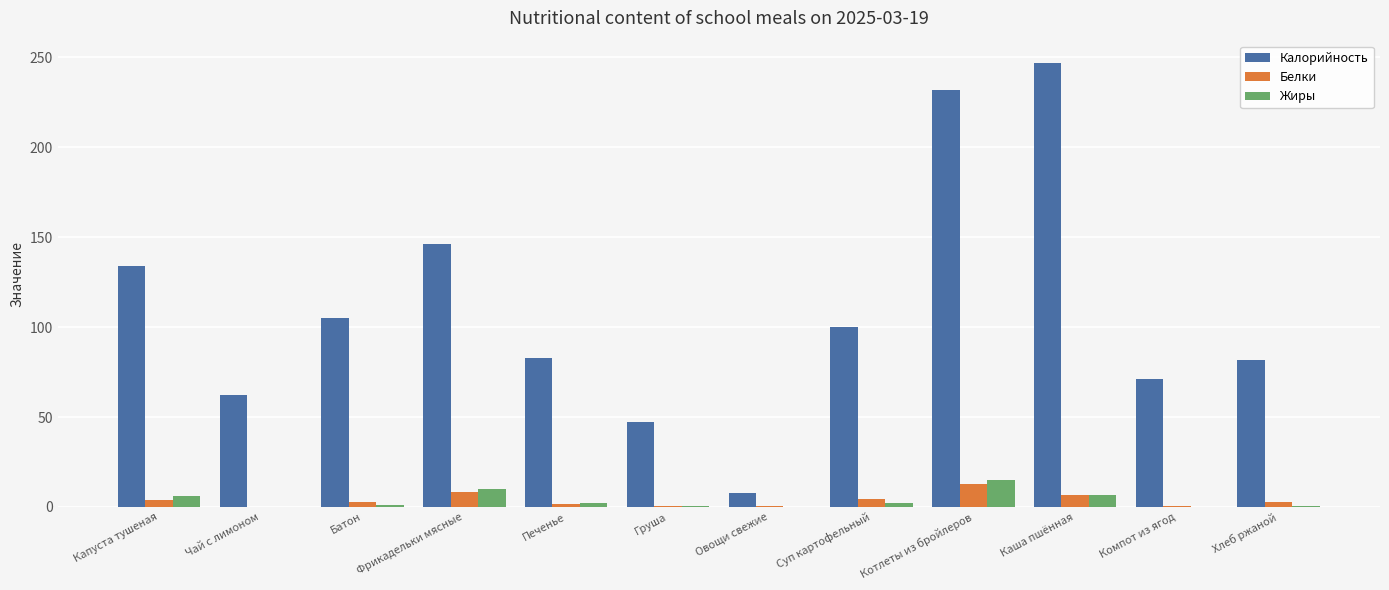

Which category has the highest value in the Калорийность series?

Каша пшённая